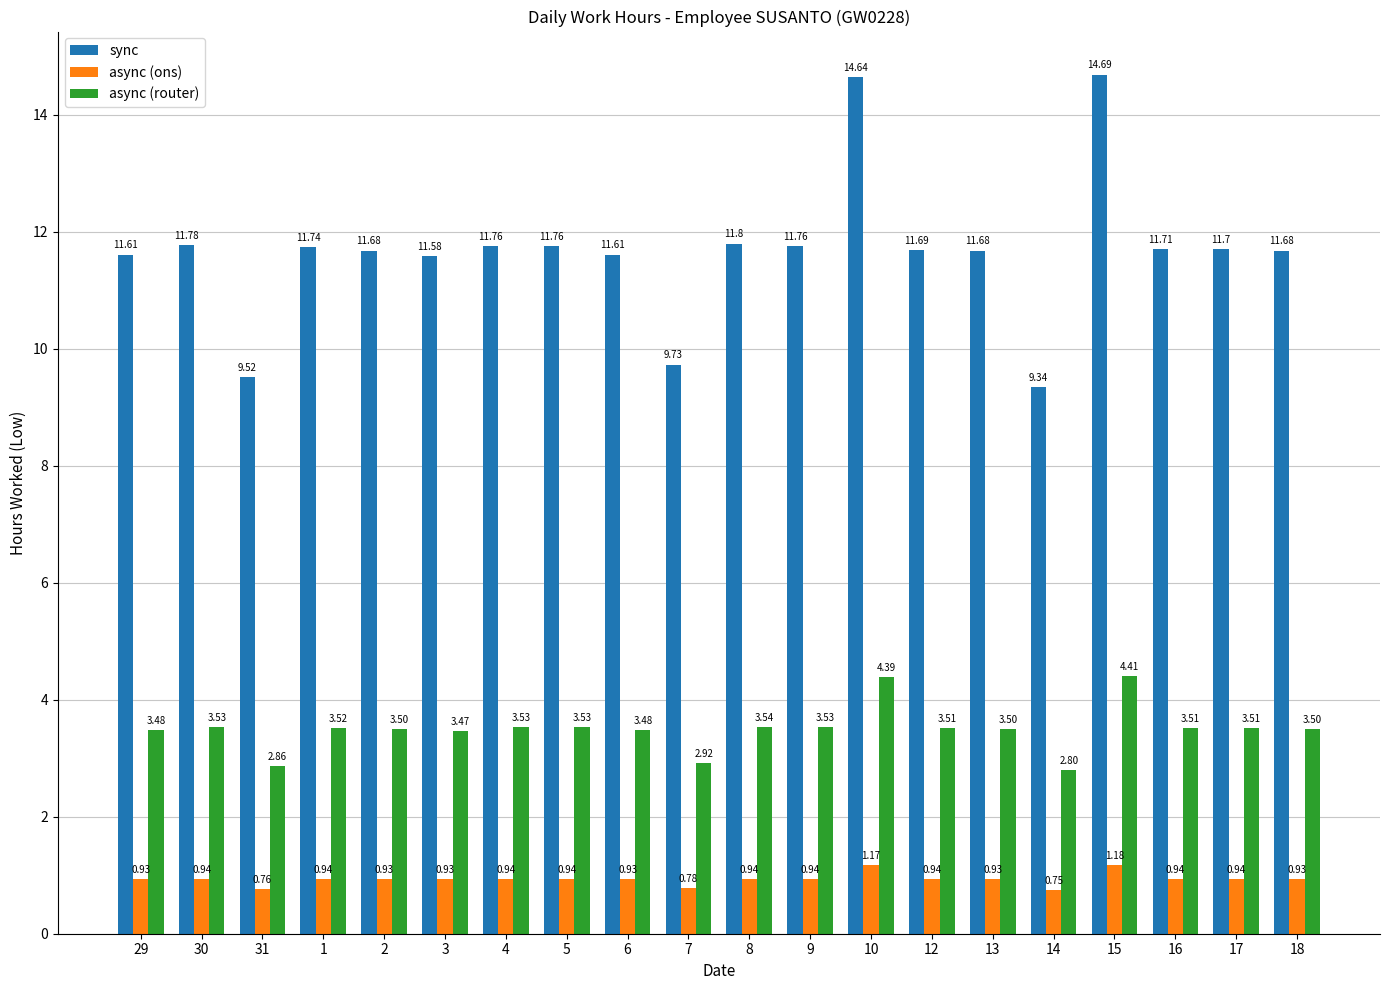

Which series has the largest range (max minus min)?

sync